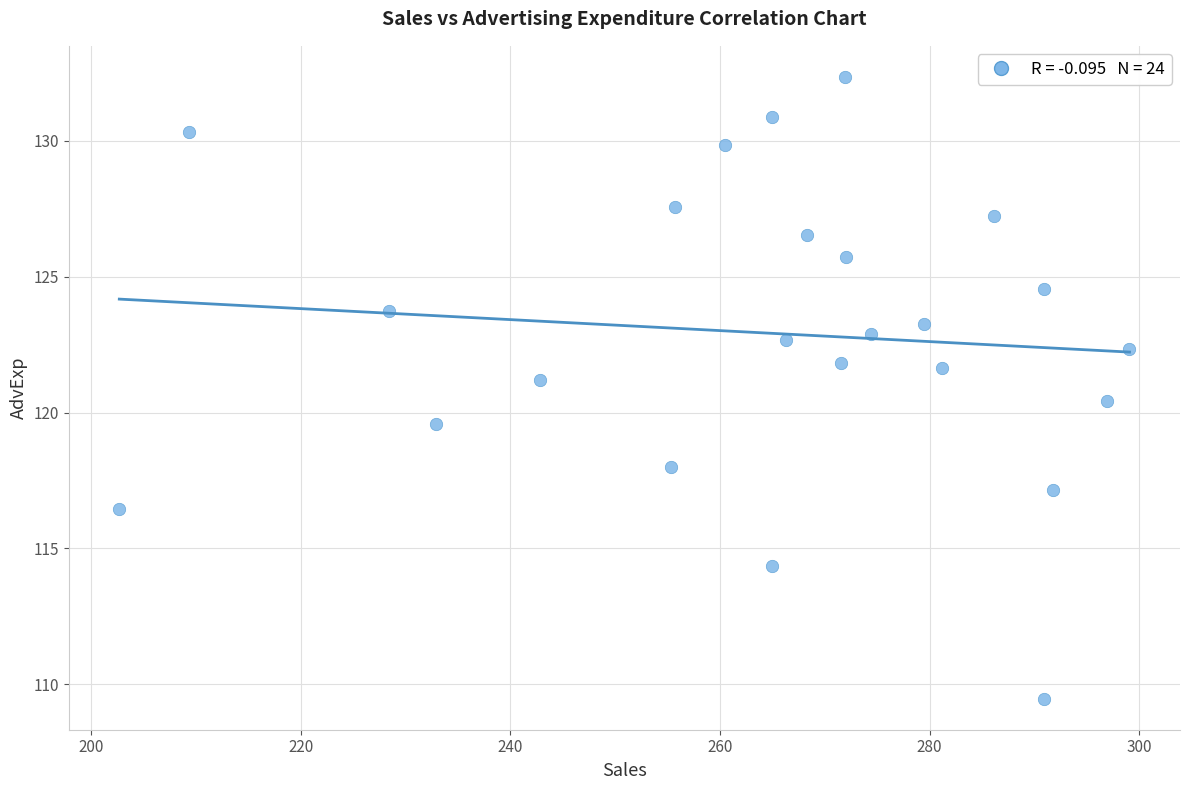

What is the range of Y values (max minus min)?

22.9